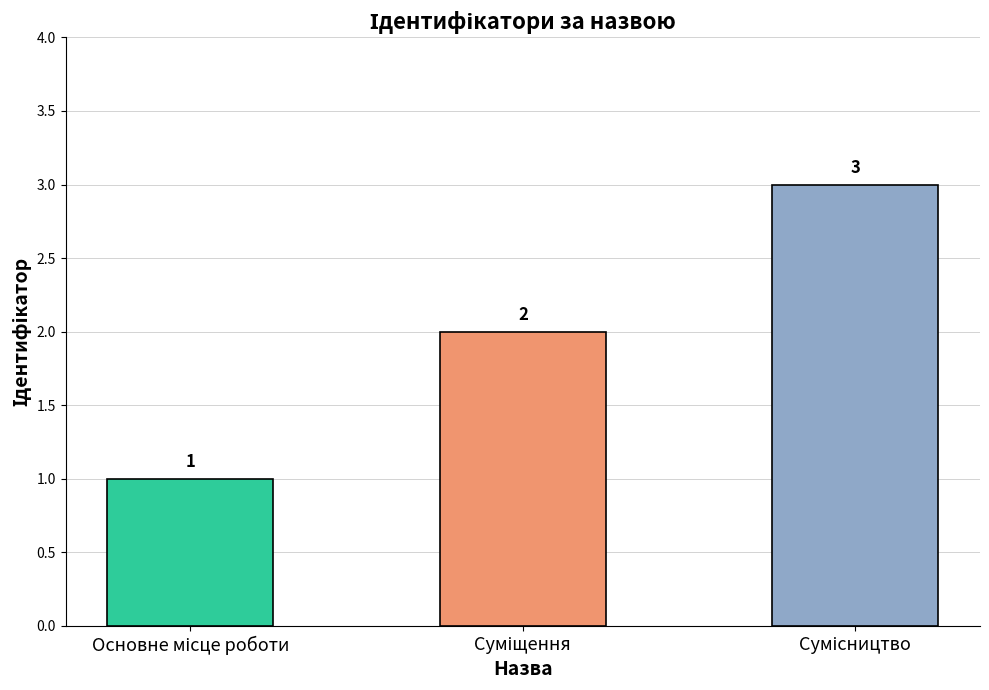

What is the sum of all values?

6